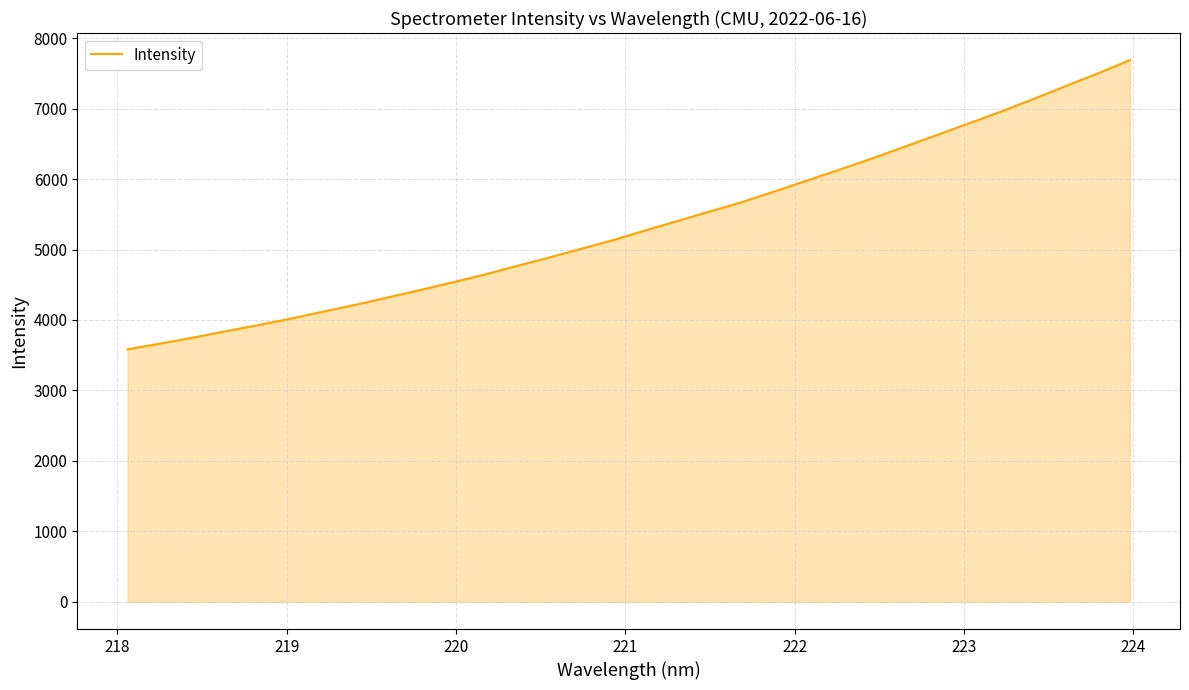

What is the maximum value shown in the chart?

7687.0